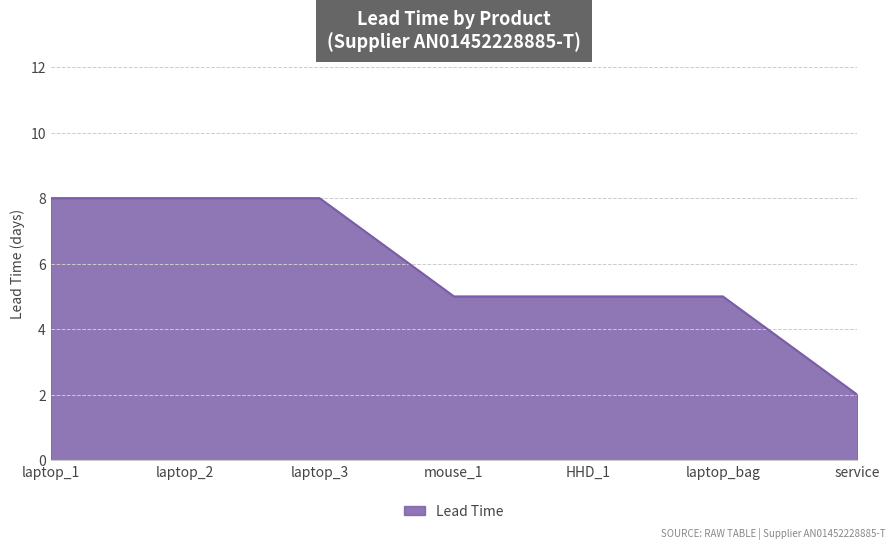

The chart shows a value of 5 at HHD_1. True or false?

True